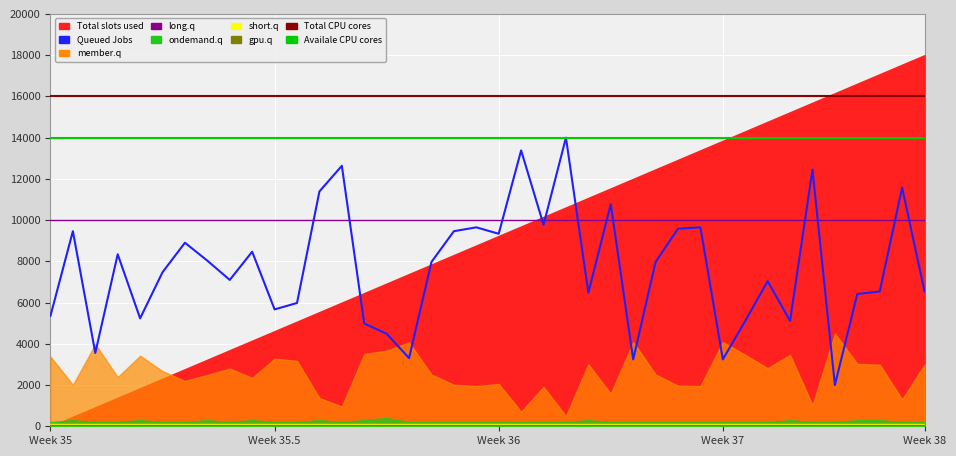

Where is gpu.q nearest to the value 50?

Week 35